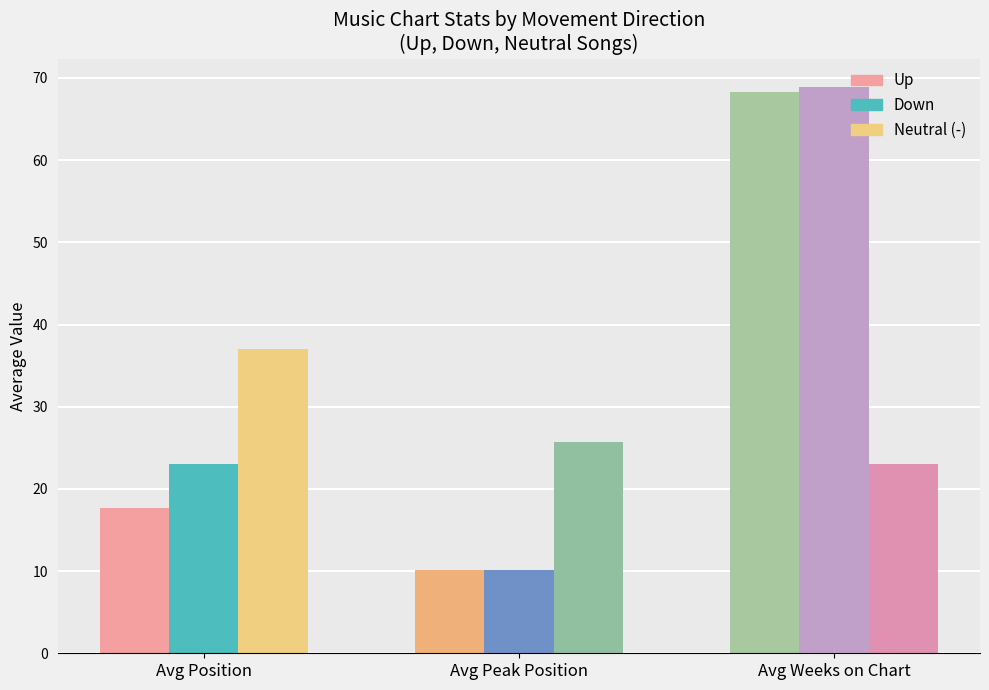

What is the label of the 3rd bar from the right?

Avg Position